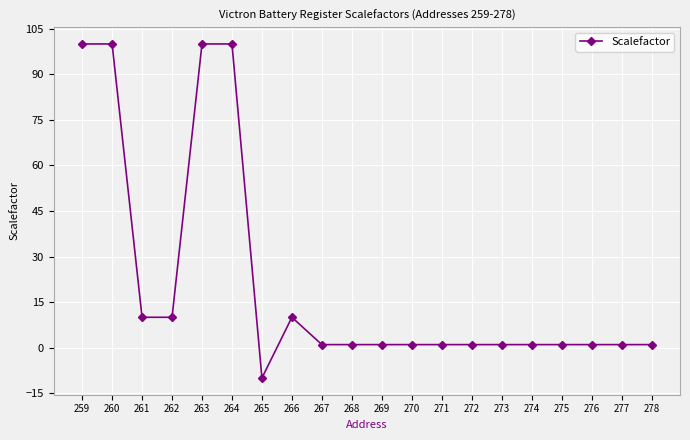

How many lines are shown in the chart?

1